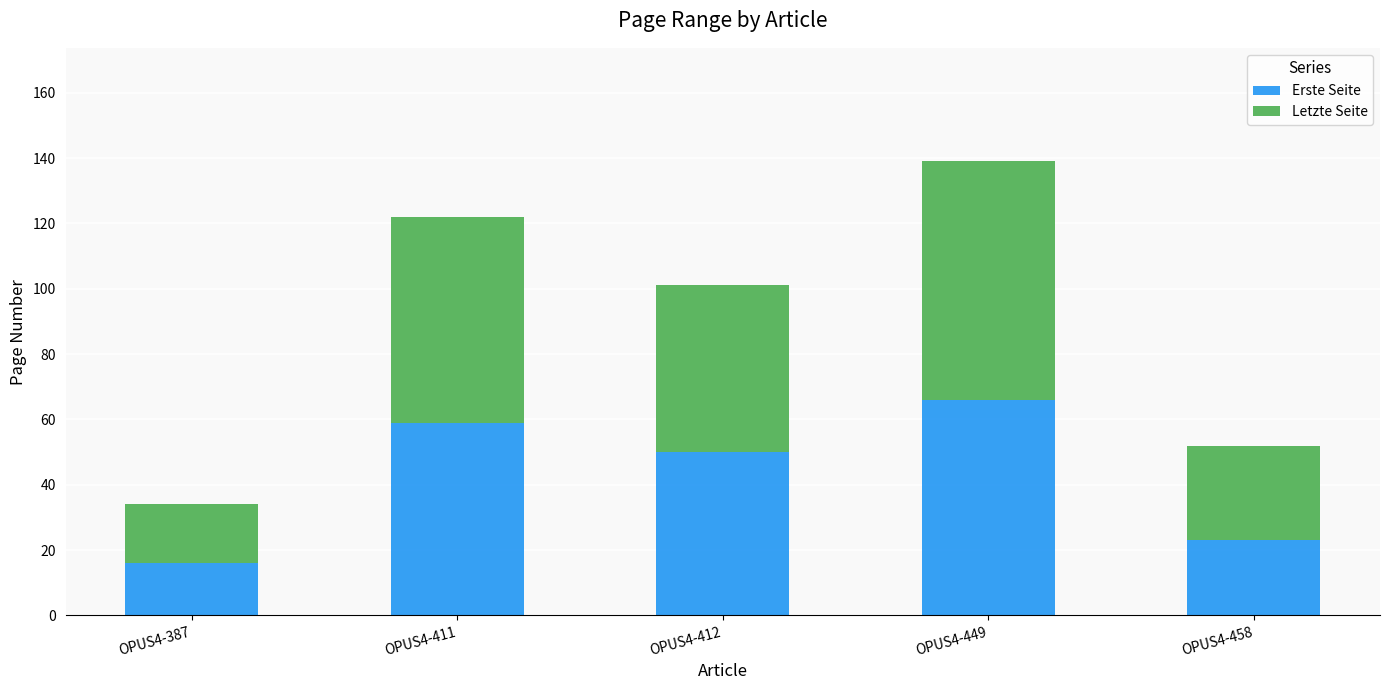

What is the minimum value for Erste Seite?

16